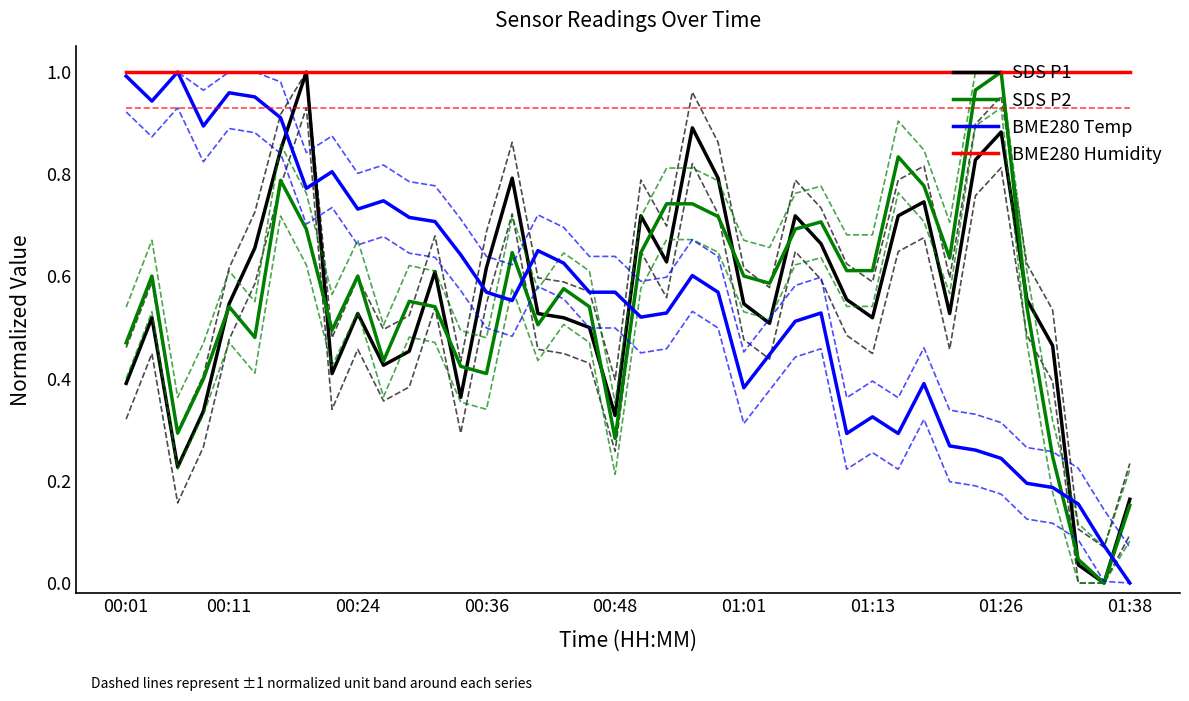

True or false: BME280 Humidity has a value of 1.6 at 01:26.

False